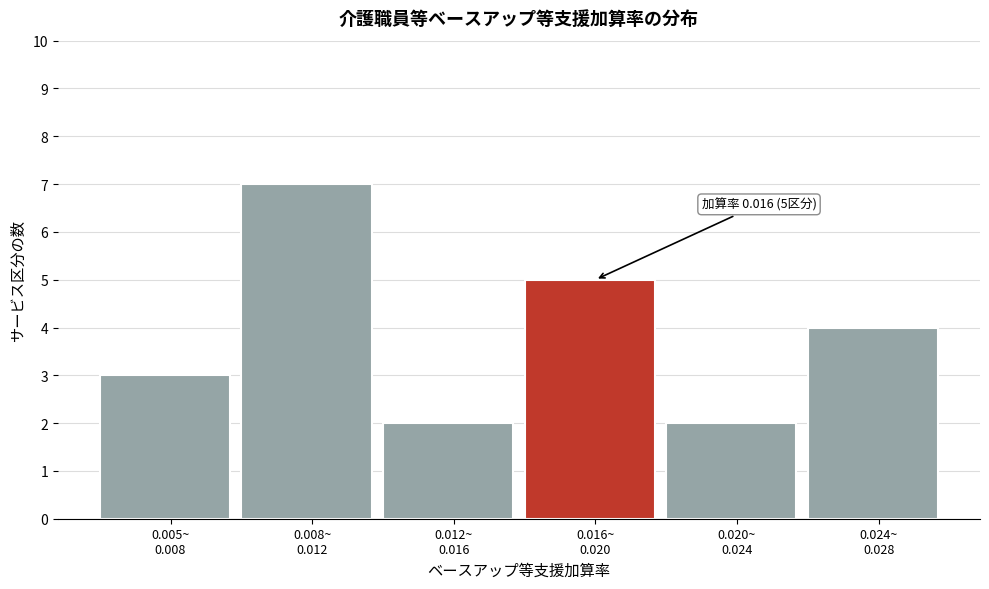

Reading left to right, list all the values displayed in this chart.

3	7	2	5	2	4